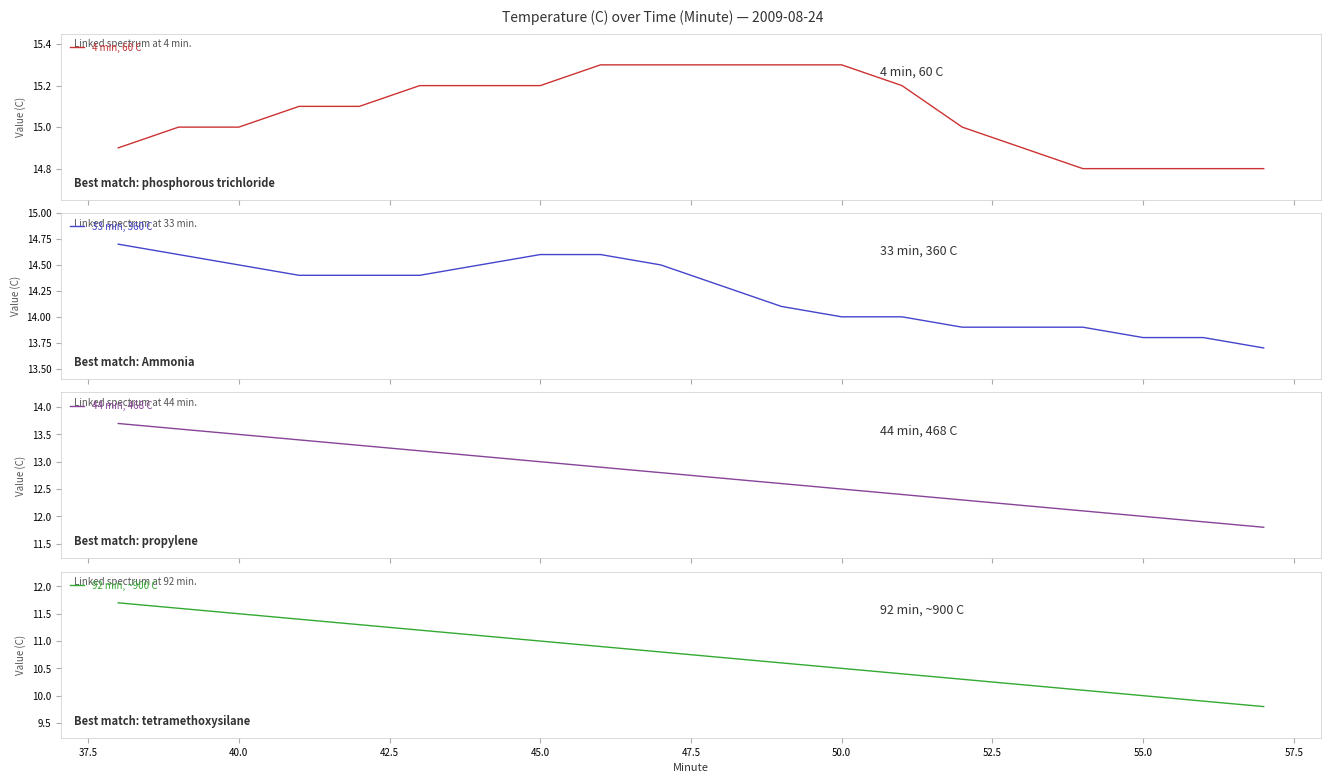

What is the maximum value for 4 min, 60 C?

15.3